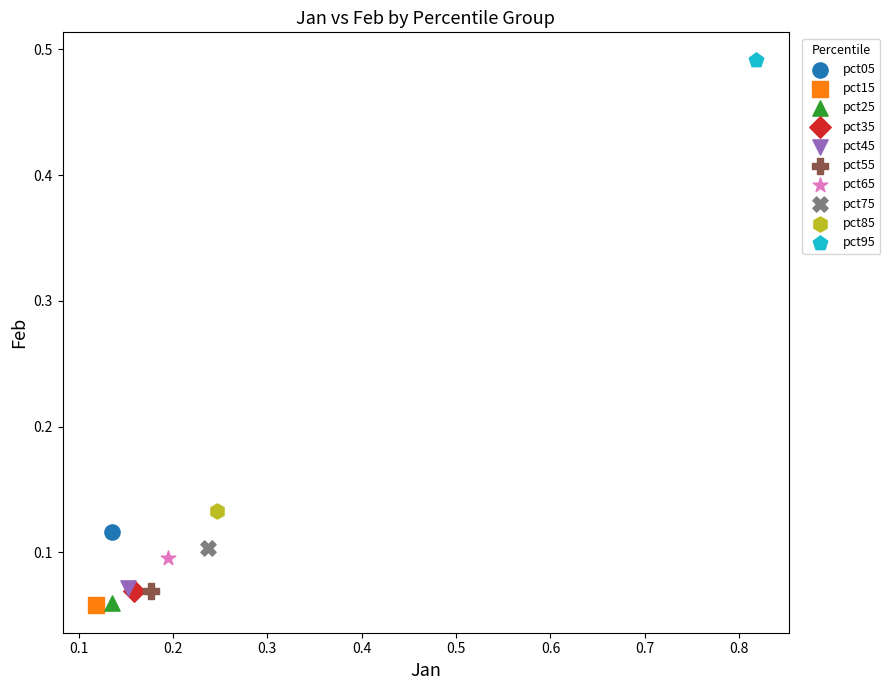

What are all the series names shown in the legend?

pct05, pct15, pct25, pct35, pct45, pct55, pct65, pct75, pct85, pct95